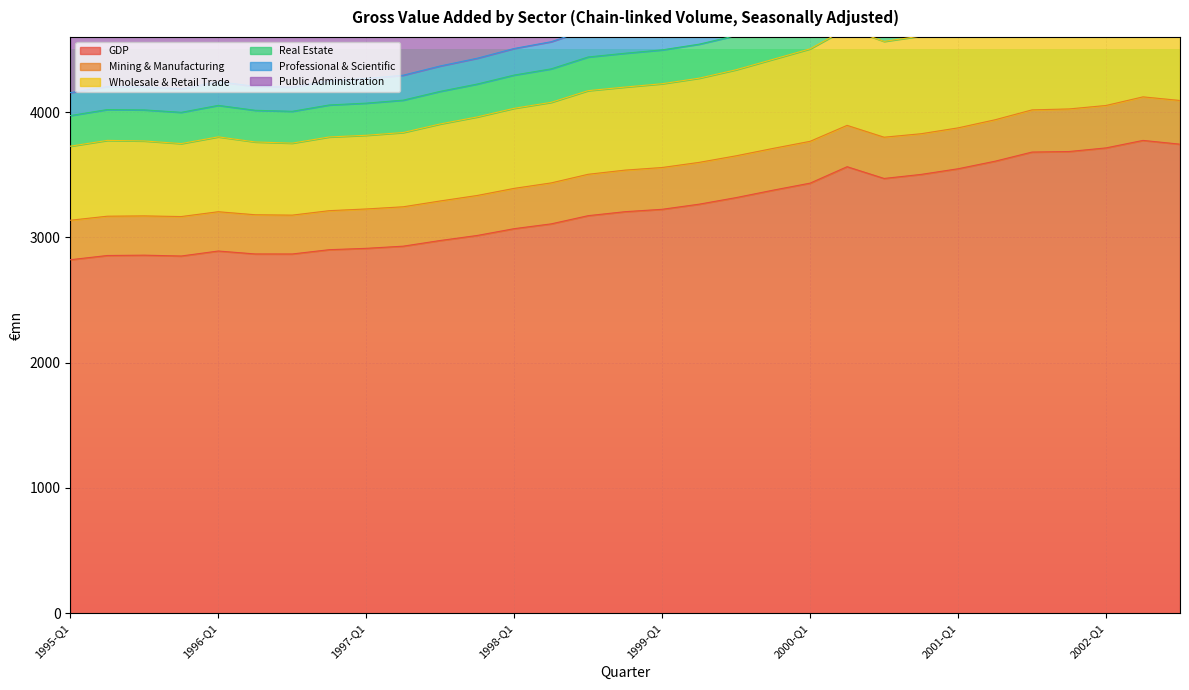

What is the sum of all Public Administration values?

146698.3